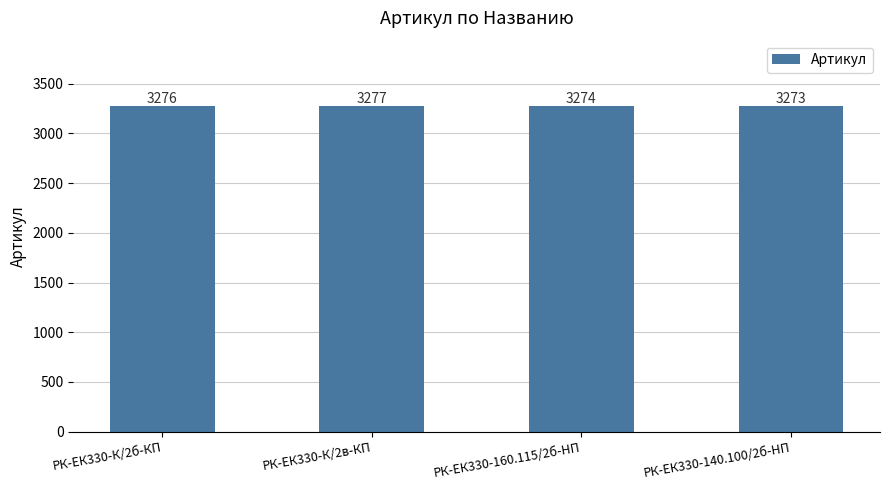

What is the maximum value shown in the chart?

3277